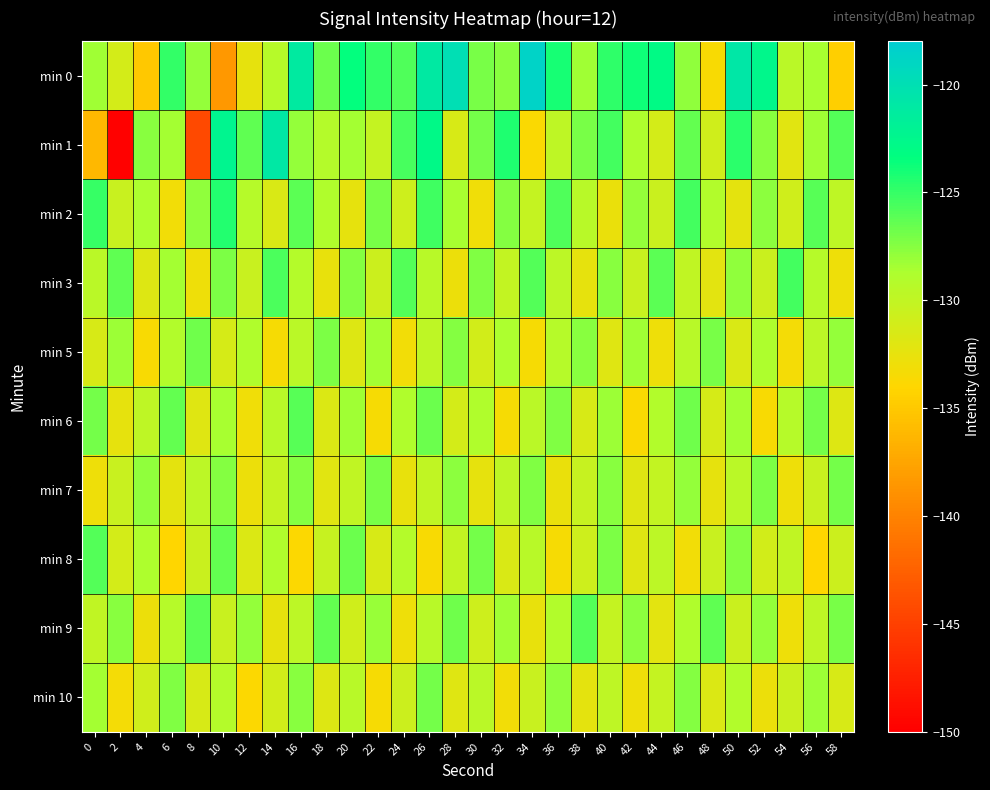

Which category has the highest value across all series?

34